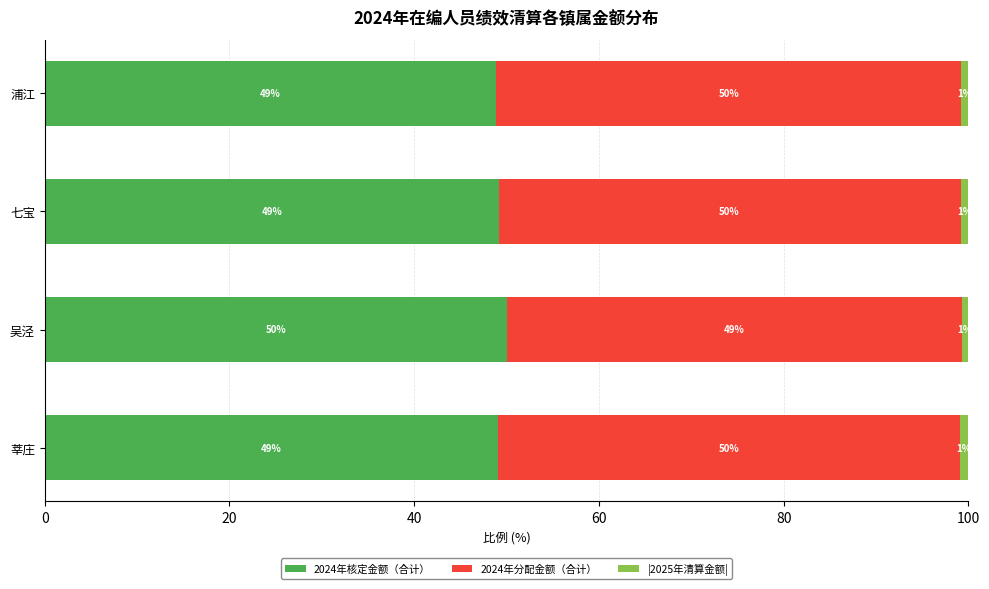

What is the total value across all series at 莘庄?

100.0